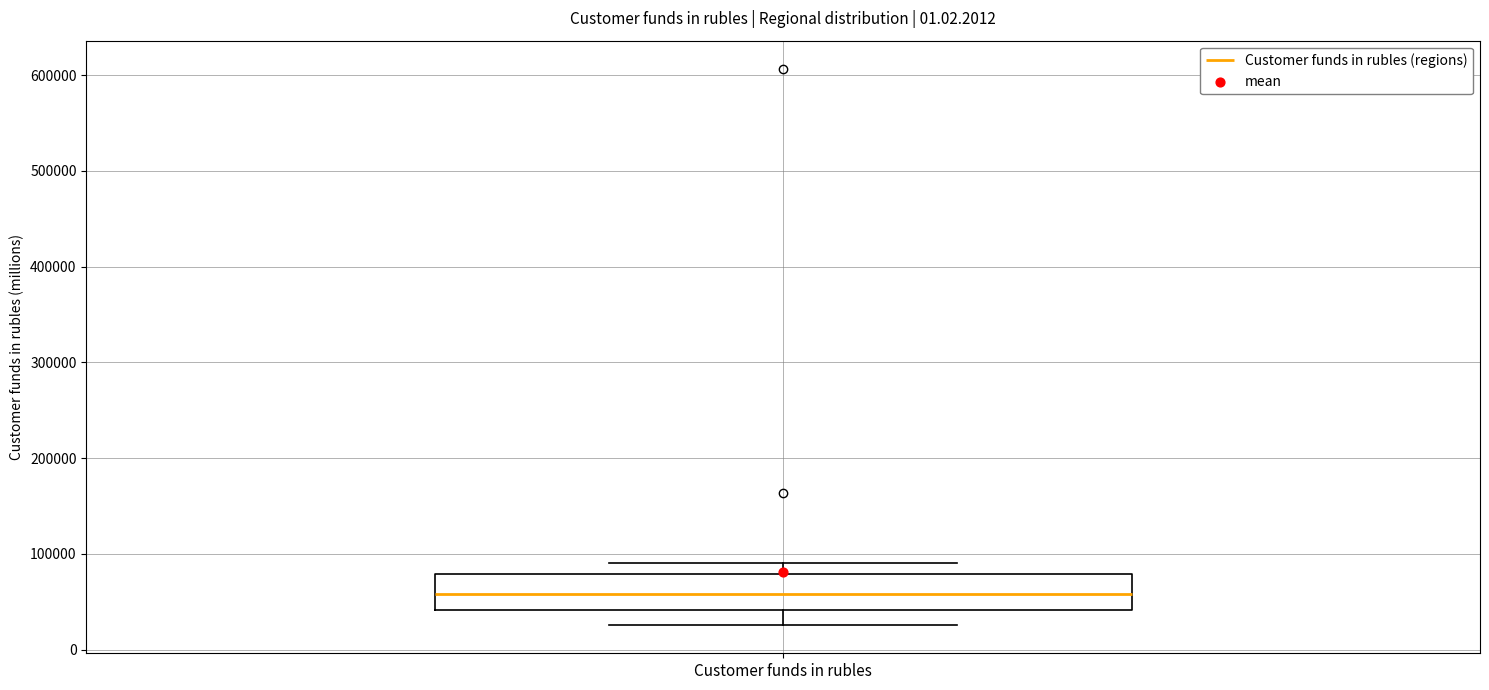

Where is the lower edge of the box for Customer funds in rubles on the y-axis? The values are not printed on the chart, so give them approximately, as read against the axis.

40000